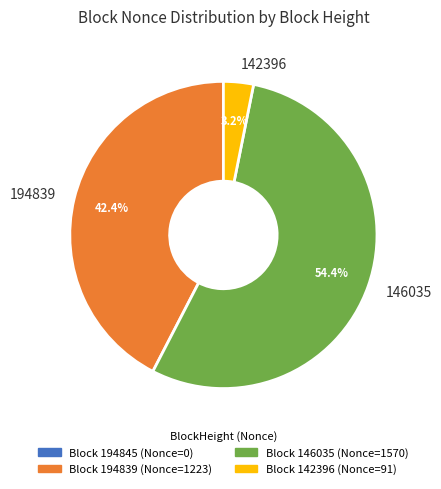

What percentage is NOT represented by 142396?

96.8%